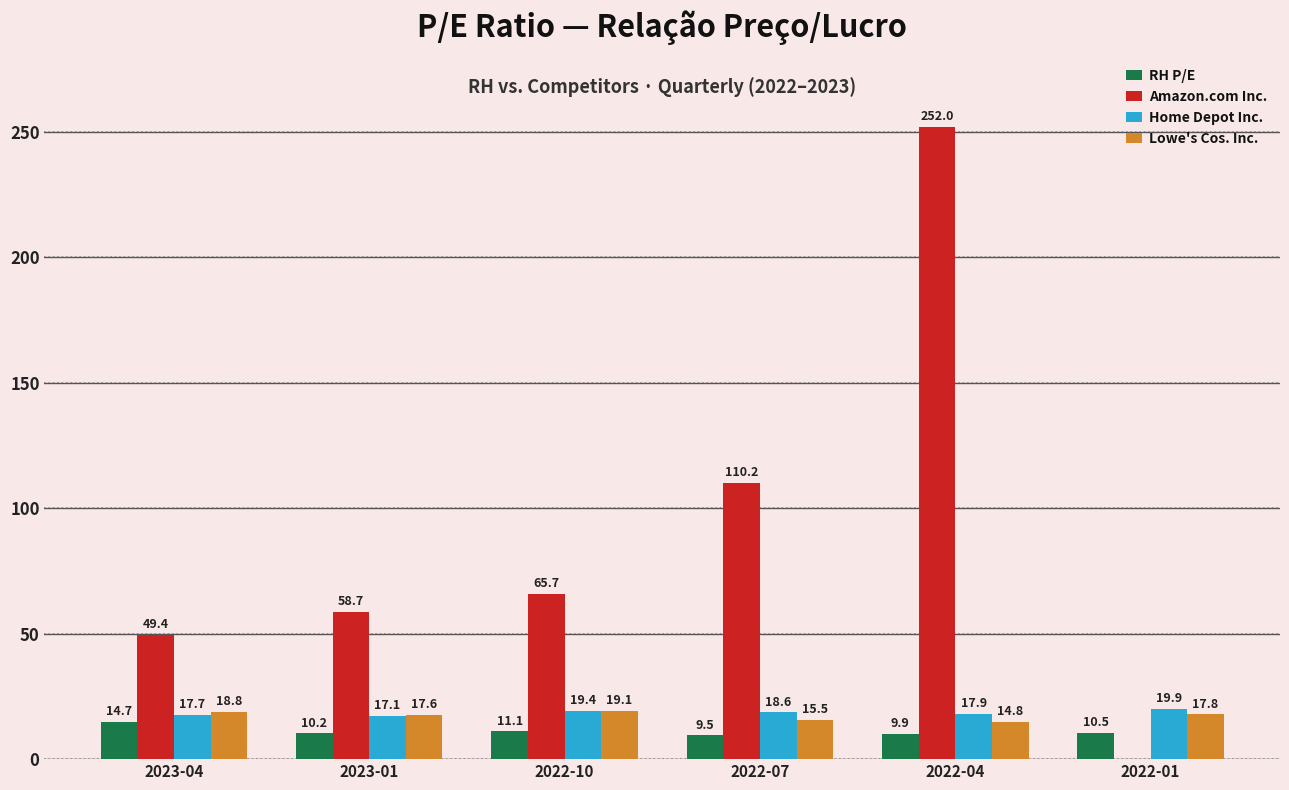

The Lowe's Cos. Inc. series shows 33.8 at 2023-04. True or false?

False